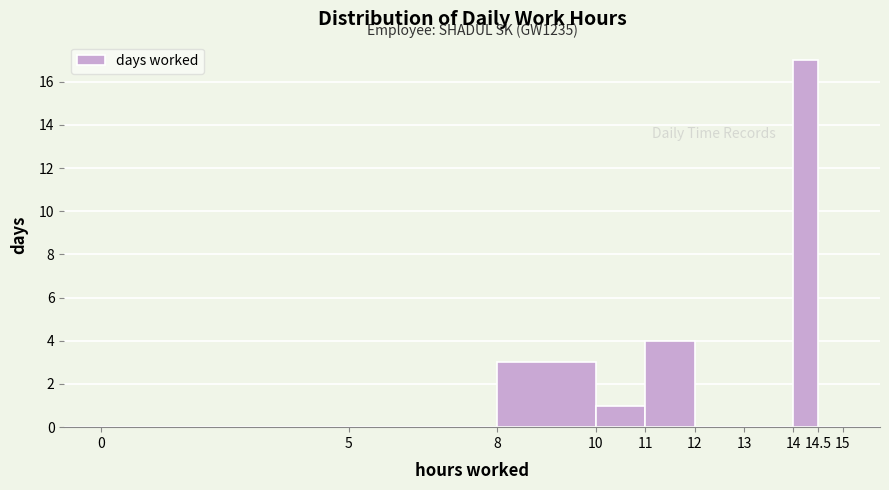

Which range on the x-axis has the tallest bar?

14 to 14.5